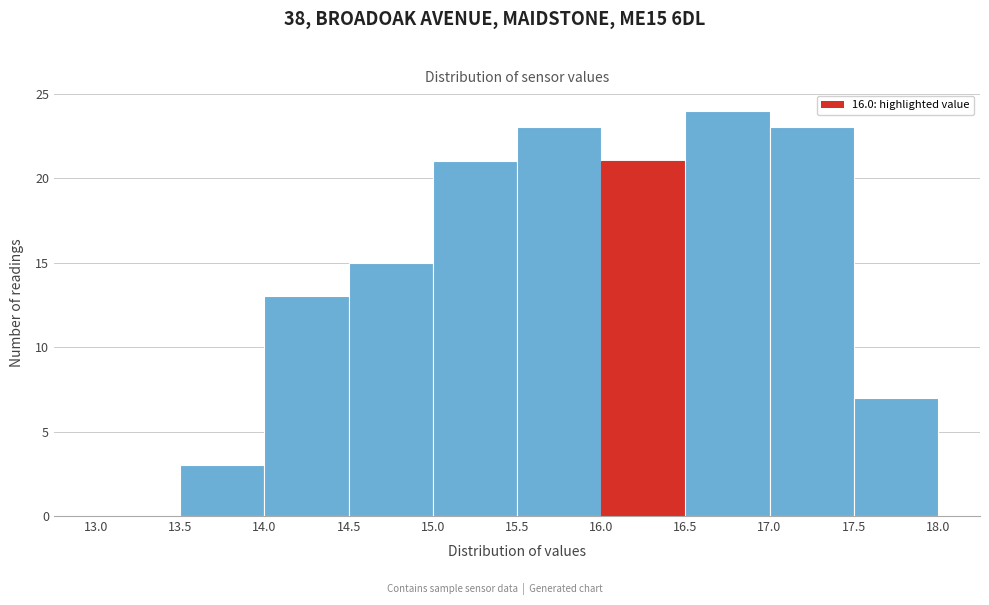

Reading left to right, list every bar in this chart as the range it spans on the x-axis followed by its height. The values are not printed on the chart, so give them approximately, as read against the axis.

13.0 to 13.5: 0
13.5 to 14.0: 3
14.0 to 14.5: 13
14.5 to 15.0: 15
15.0 to 15.5: 21
15.5 to 16.0: 23
16.0 to 16.5: 21
16.5 to 17.0: 24
17.0 to 17.5: 23
17.5 to 18.0: 7